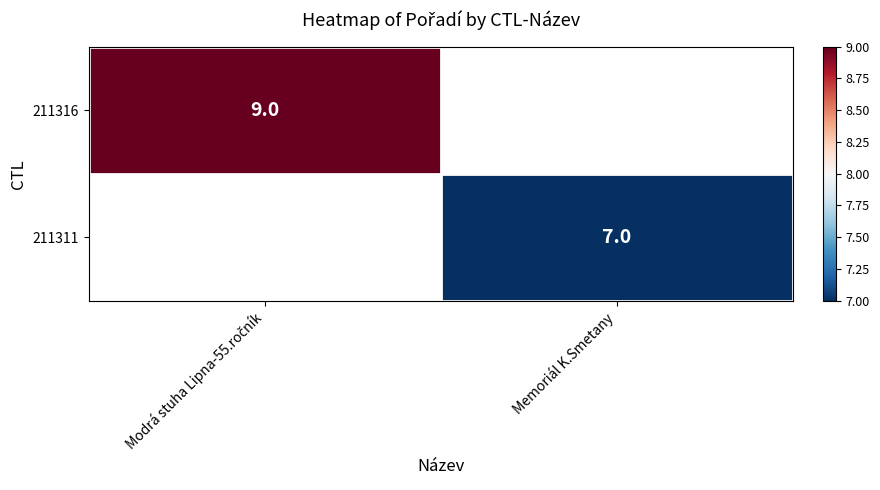

The value of 211311 at Memoriál K.Smetany is 10.7. True or false?

False